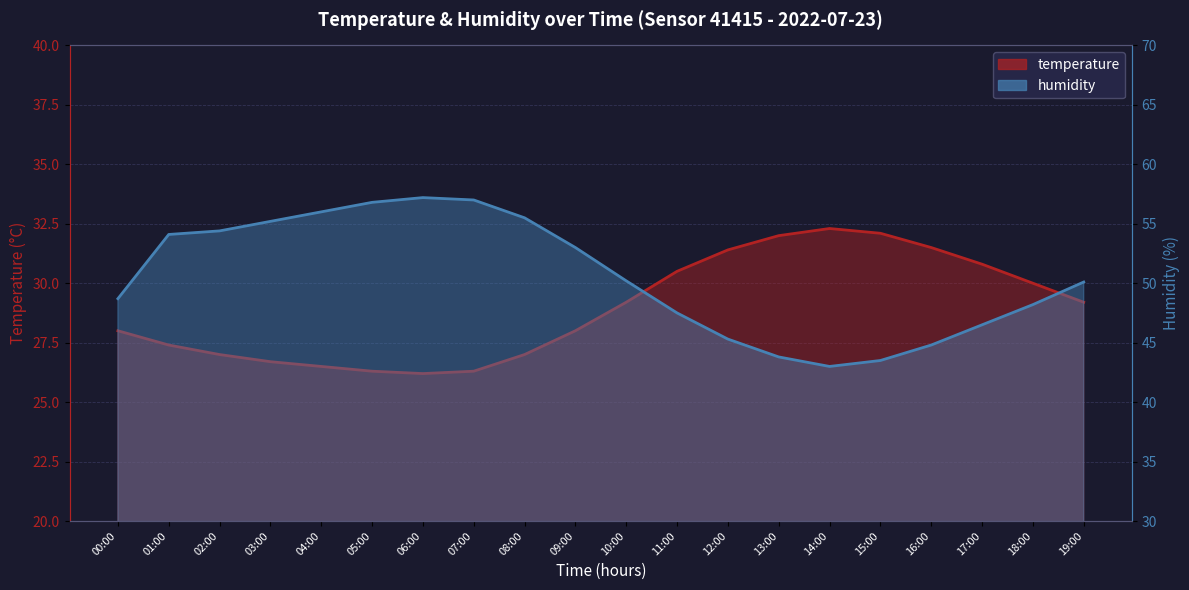

Reading left to right, what are all the values shown in this chart?

temperature: 00:00=28.0	01:00=27.4	02:00=27.0	03:00=26.7	04:00=26.5	05:00=26.3	06:00=26.2	07:00=26.3	08:00=27.0	09:00=28.0	10:00=29.2	11:00=30.5	12:00=31.4	13:00=32.0	14:00=32.3	15:00=32.1	16:00=31.5	17:00=30.8	18:00=30.0	19:00=29.2
humidity: 00:00=48.7	01:00=54.1	02:00=54.4	03:00=55.2	04:00=56.0	05:00=56.8	06:00=57.2	07:00=57.0	08:00=55.5	09:00=53.0	10:00=50.2	11:00=47.5	12:00=45.3	13:00=43.8	14:00=43.0	15:00=43.5	16:00=44.8	17:00=46.5	18:00=48.2	19:00=50.1